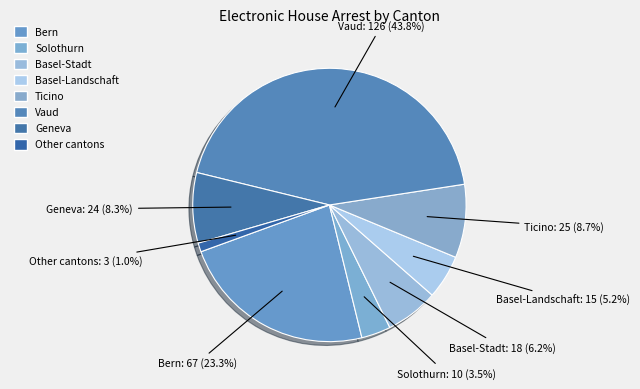

To the nearest percent, what percentage of the pie is Bern?

23%